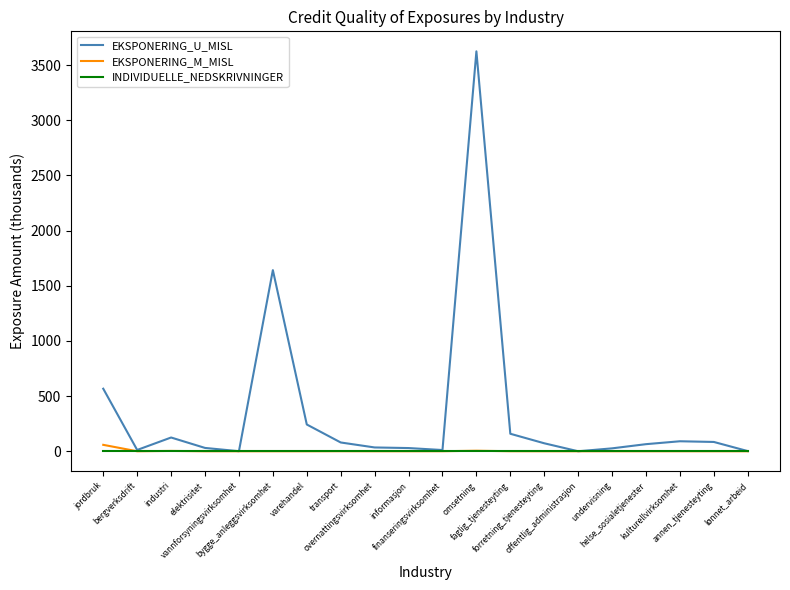

What is the average value of the EKSPONERING_U_MISL series?

344.8